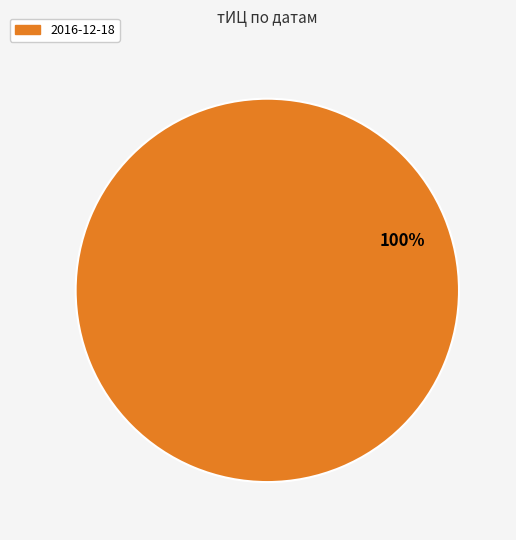

Count the number of slices in the pie.

1